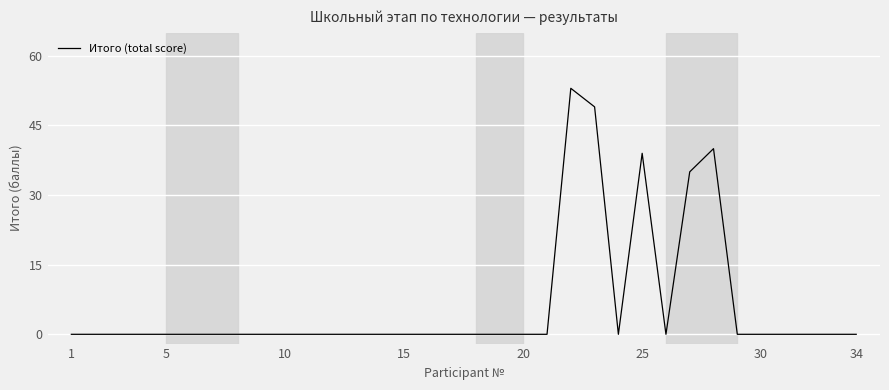

What is the maximum value shown in the chart?

53